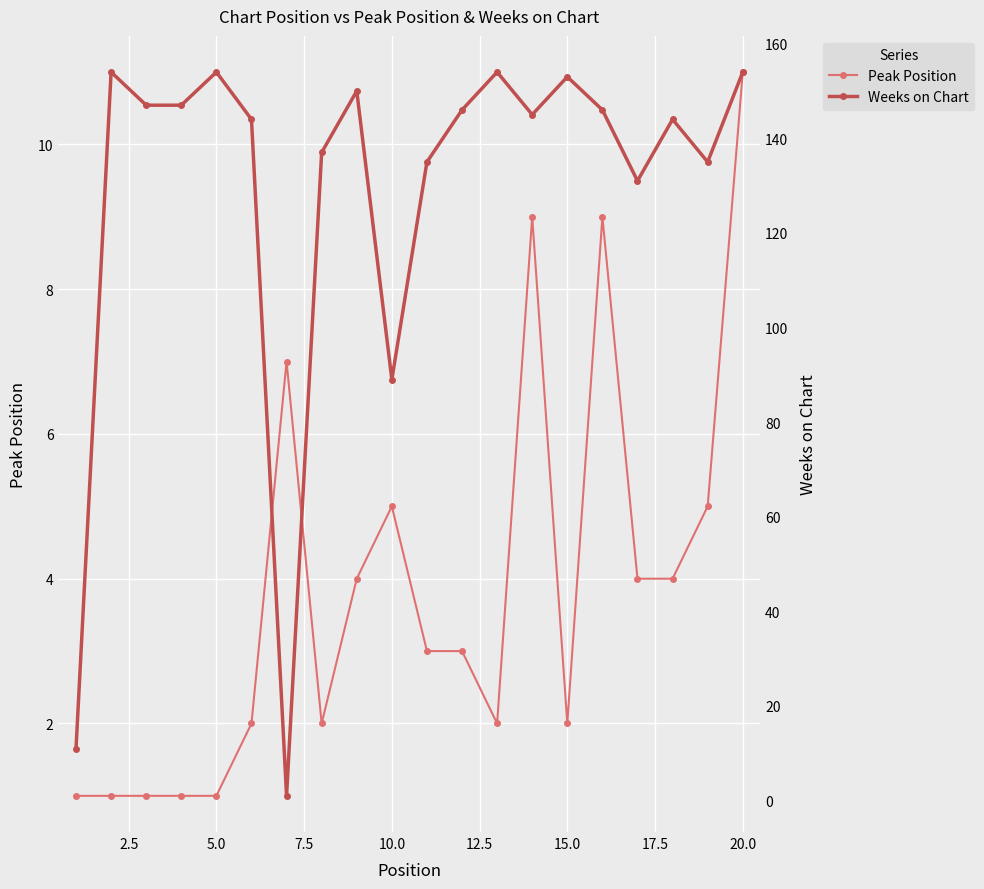

Reading right to left, list all the values displayed in this chart.

Peak Position: 11	5	4	4	9	2	9	2	3	3	5	4	2	7	2	1	1	1	1	1
Weeks on Chart: 154	135	144	131	146	153	145	154	146	135	89	150	137	1	144	154	147	147	154	11